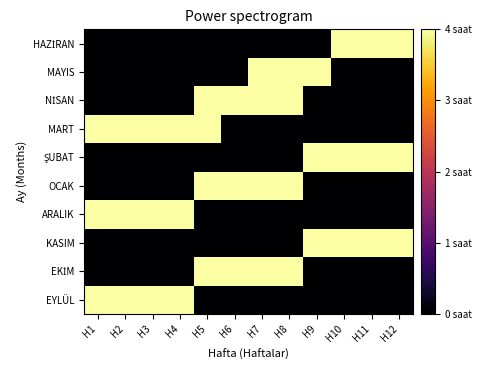

How many series are shown in this chart?

10